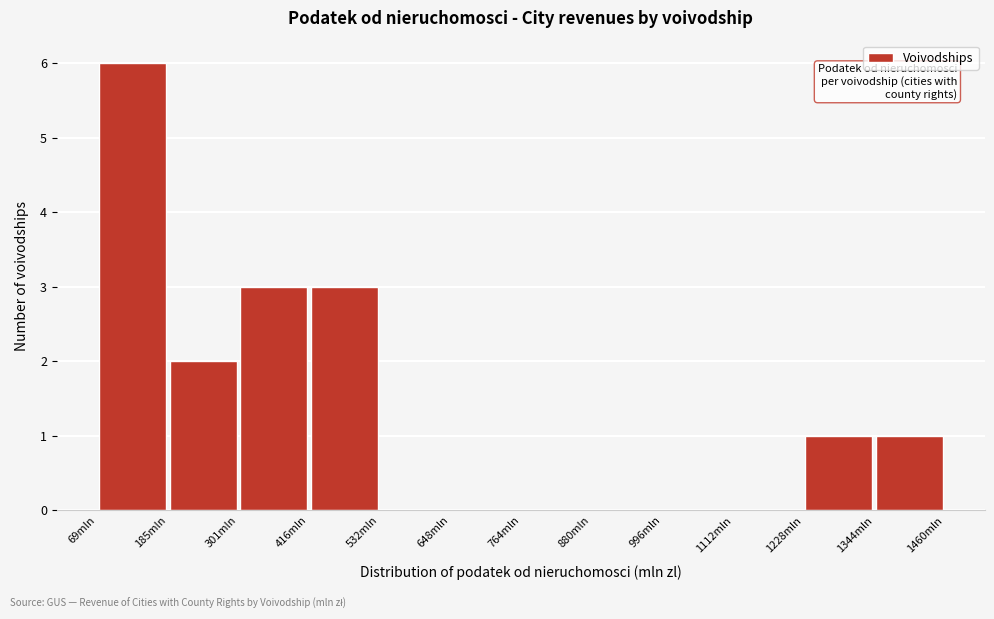

Reading left to right, list every bar in this chart as the range it spans on the x-axis followed by its height. Neither the bar edges nor the heights are printed on the chart, so give them approximately, as read against the axes.

60 to 180: 6
180 to 300: 2
300 to 420: 3
420 to 540: 3
540 to 640: 0
640 to 760: 0
760 to 880: 0
880 to 1000: 0
1000 to 1120: 0
1120 to 1220: 0
1220 to 1340: 1
1340 to 1460: 1